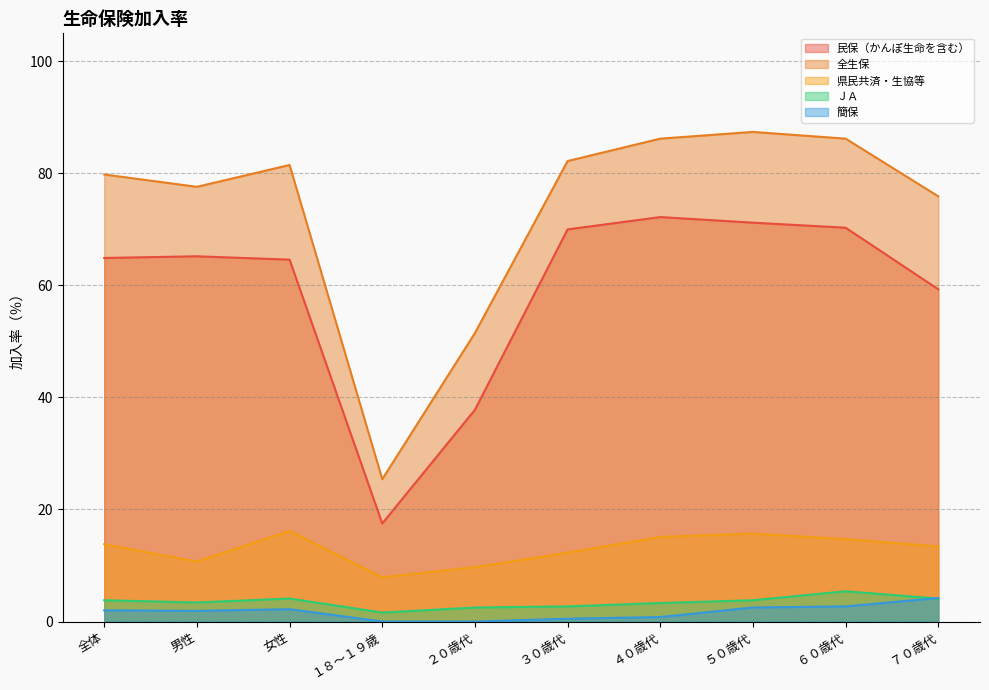

What is the total value across all series at ５０歳代?

180.6